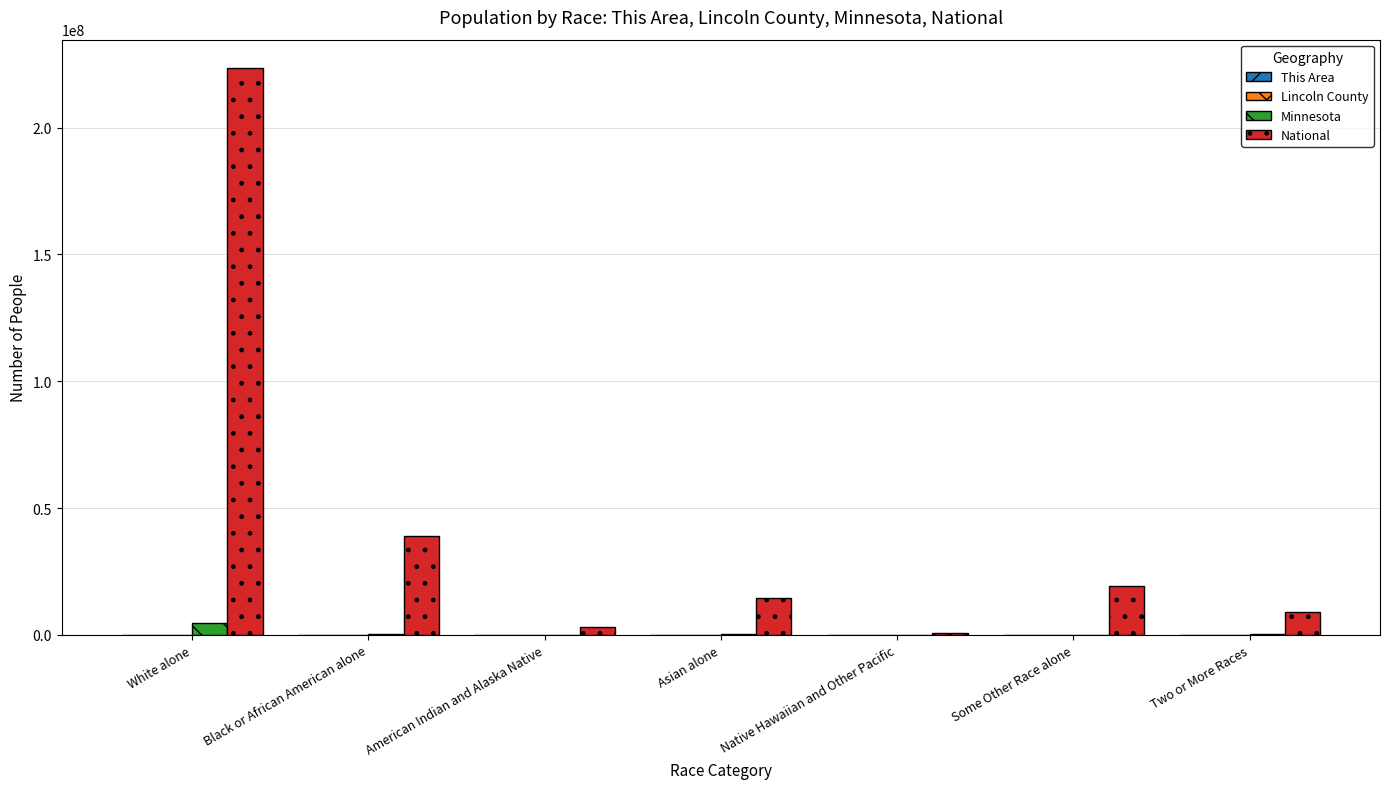

Which series has the largest total across all categories?

National